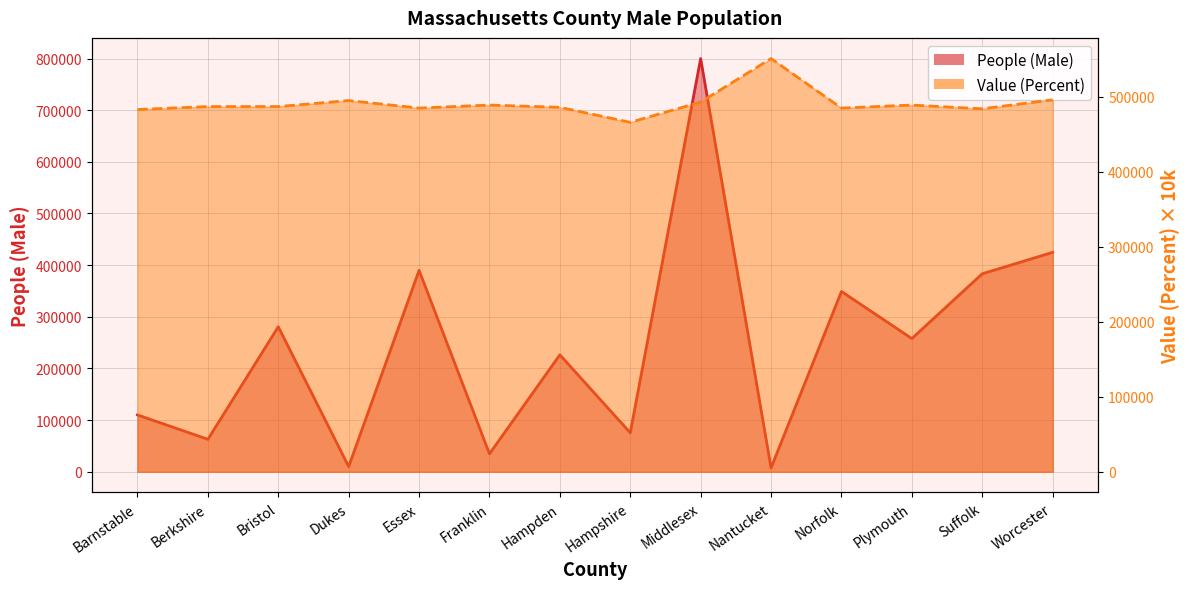

What is the label of the 4th point from the right?

Norfolk